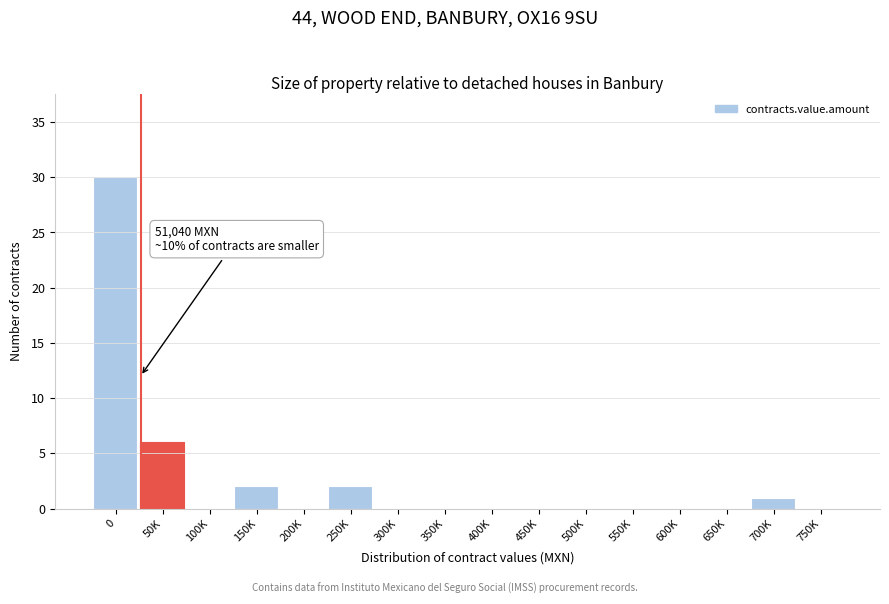

Reading right to left, extract all data points from this chart.

750K=0	700K=1	650K=0	600K=0	550K=0	500K=0	450K=0	400K=0	350K=0	300K=0	250K=2	200K=0	150K=2	100K=0	50K=6	0=30